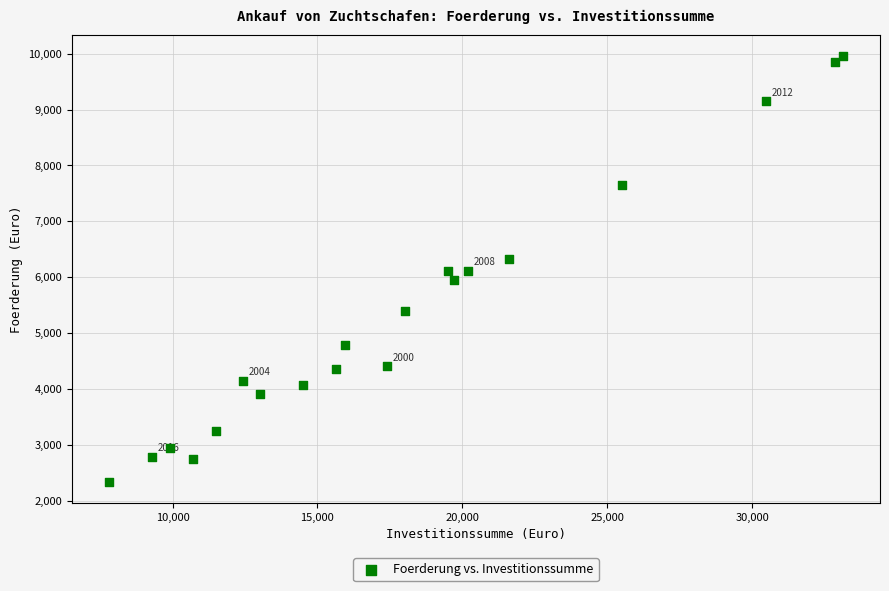

What is the range of Y values (max minus min)?

7615.6